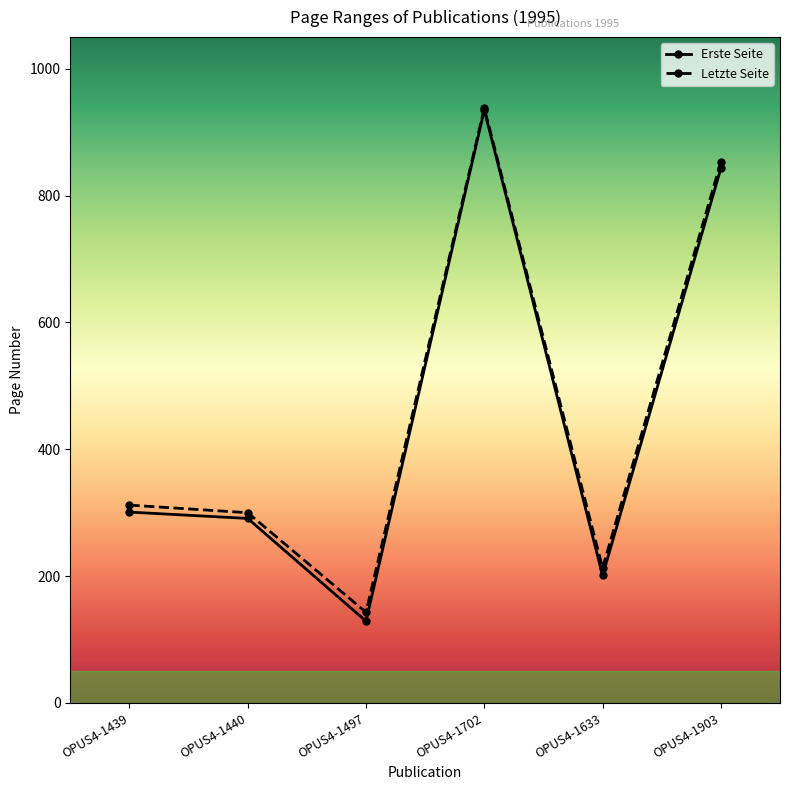

How many data points in Letzte Seite are less than 312?

3